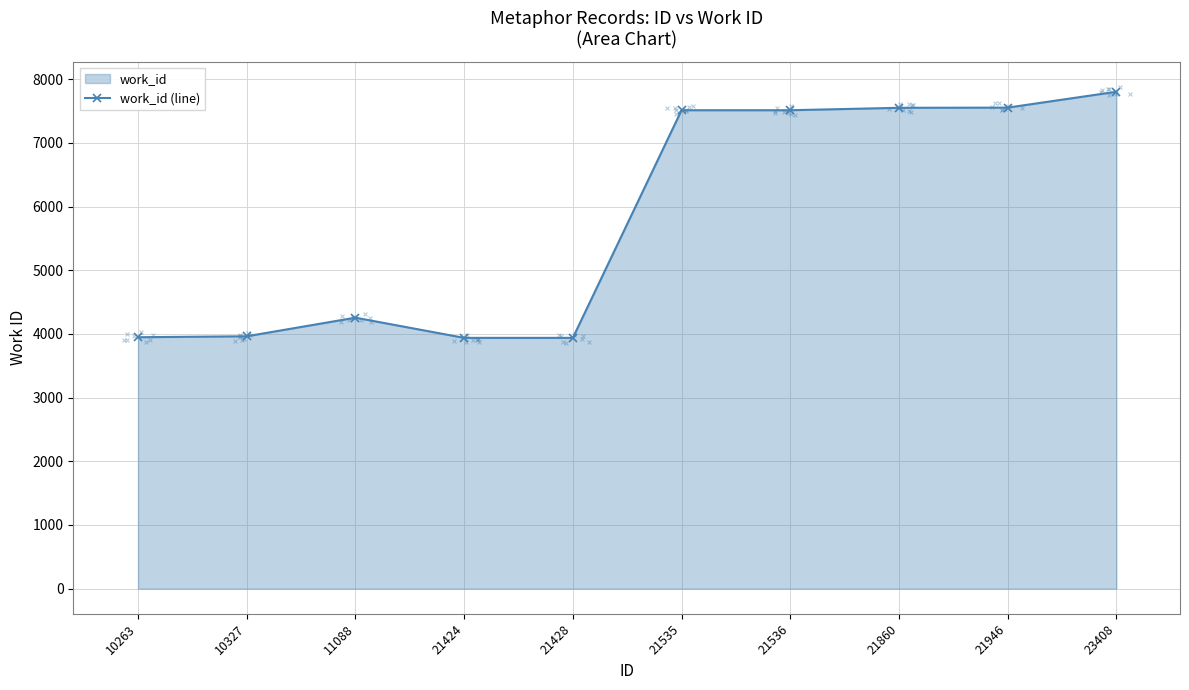

What is the ratio of the value at 21428 to the value at 10327?

1.0